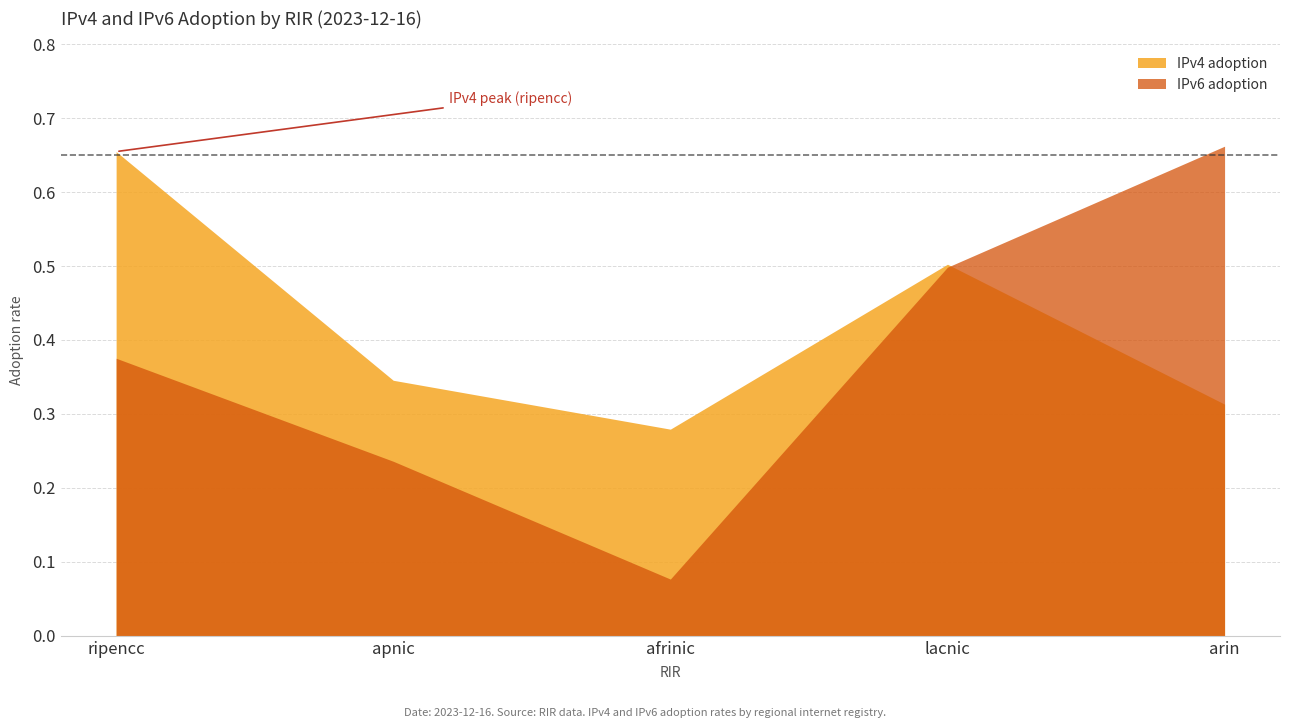

True or false: IPv6 adoption has a value of 0.1 at afrinic.

True